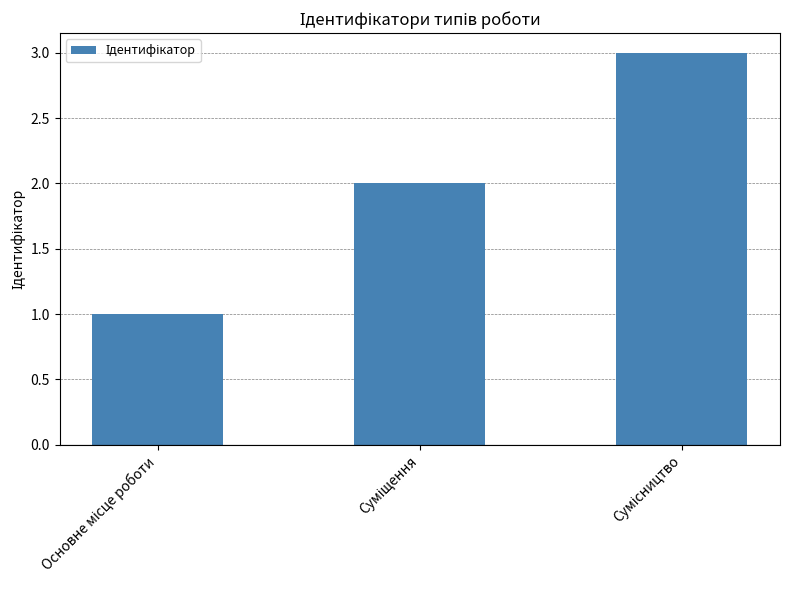

What is the maximum value shown in the chart?

3